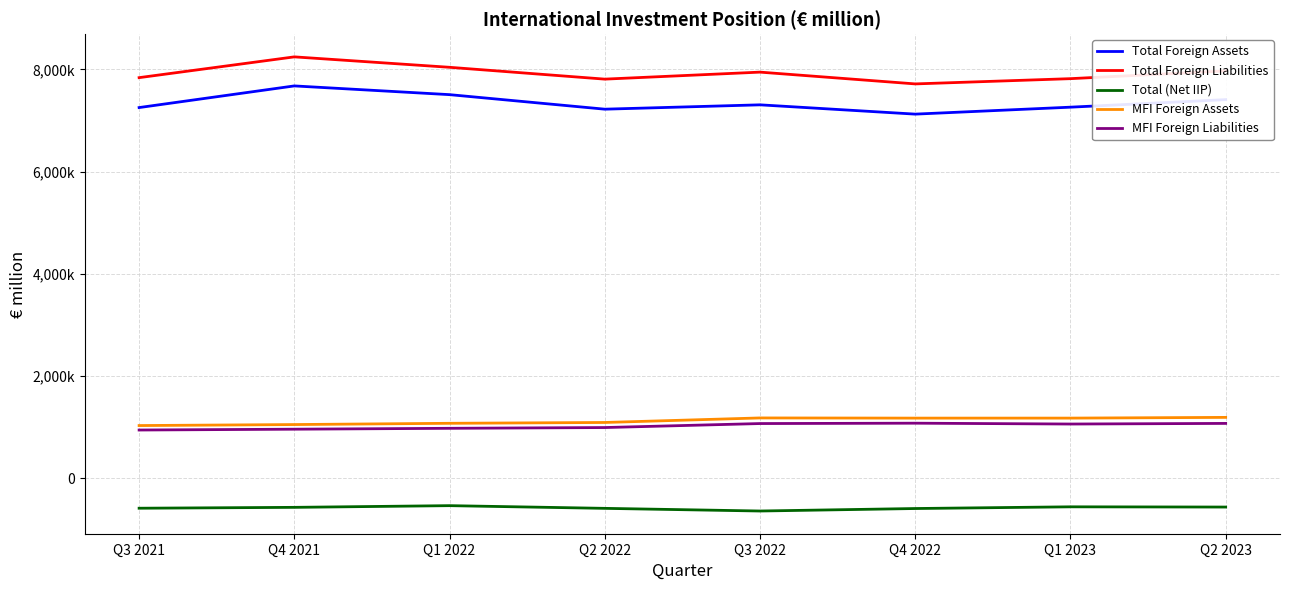

What value does the MFI Foreign Assets series have at Q3 2022?

1181085